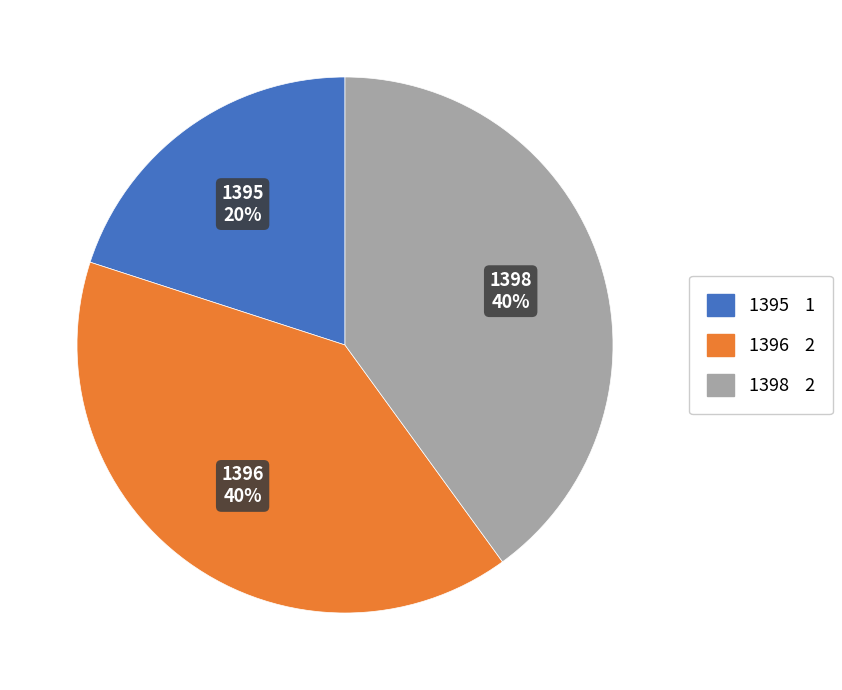

What percentage is the 1398 slice, to the nearest percent?

40%